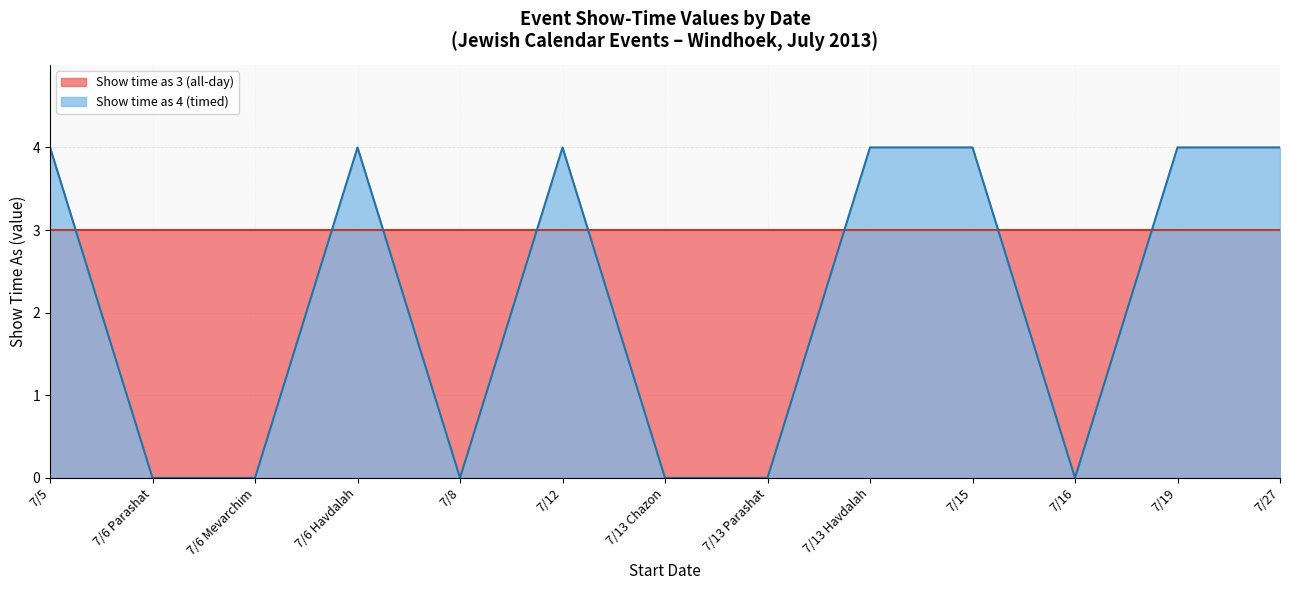

What is the change in value from 7/8 to 7/19?

+4